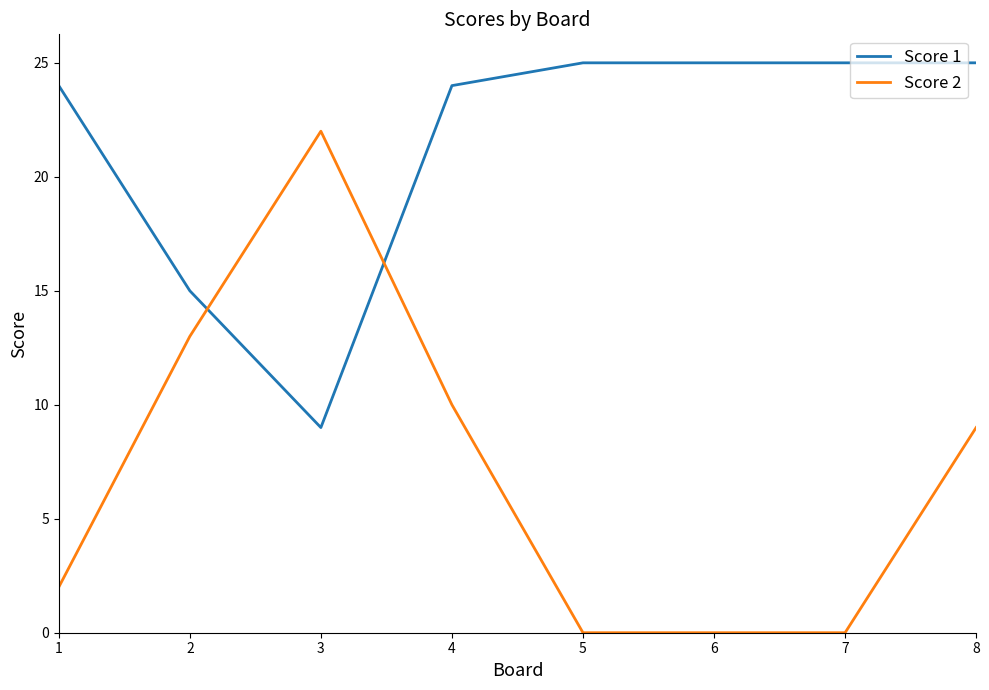

What is the spread (max minus min) of values at 7?

25